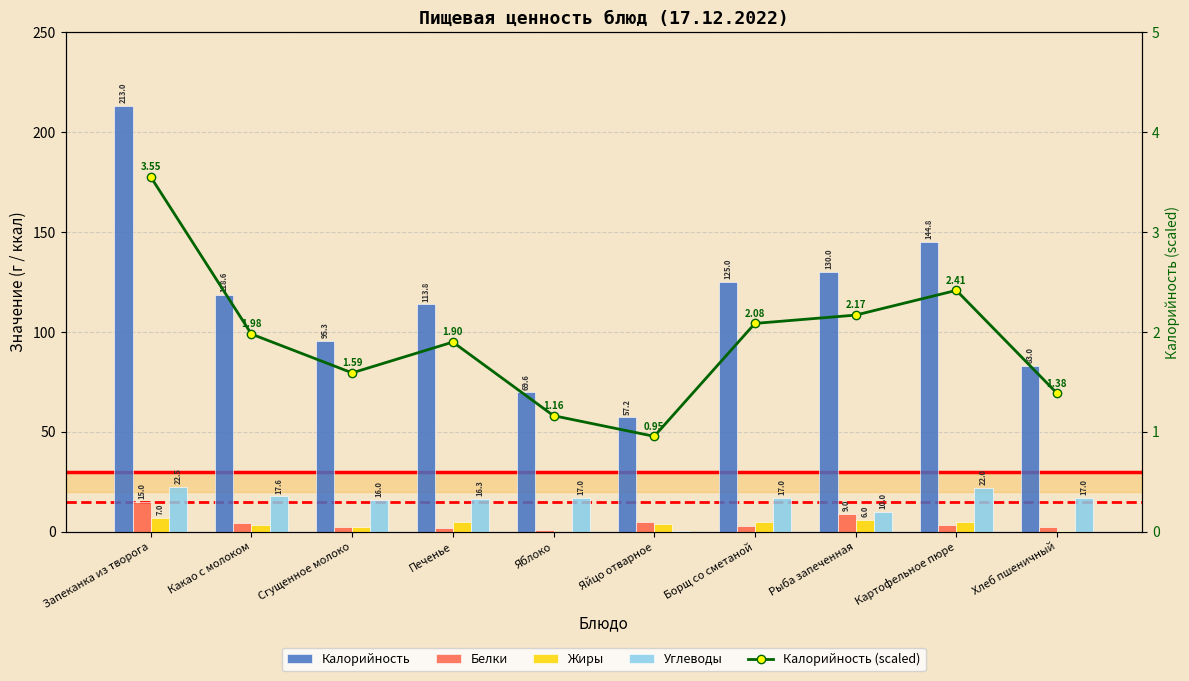

Reading left to right, transcribe all the data shown in this chart.

Калорийность: 213.0	118.6	95.3	113.8	69.6	57.2	125.0	130.0	144.8	83.0
Белки: 15.0	4.1	2.2	1.8	0.6	5.0	3.0	9.0	3.3	2.4
Жиры: 7.0	3.5	2.5	4.6	0.0	4.0	5.0	6.0	4.8	0.4
Углеводы: 22.5	17.6	16.0	16.3	17.0	0.3	17.0	10.0	22.0	17.0
Калорийность (scaled): 3.5	2.0	1.6	1.9	1.2	1.0	2.1	2.2	2.4	1.4